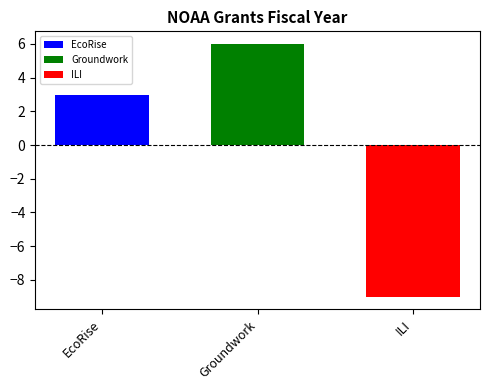

List the series in order of their peak value, highest first.

Groundwork, EcoRise, ILI